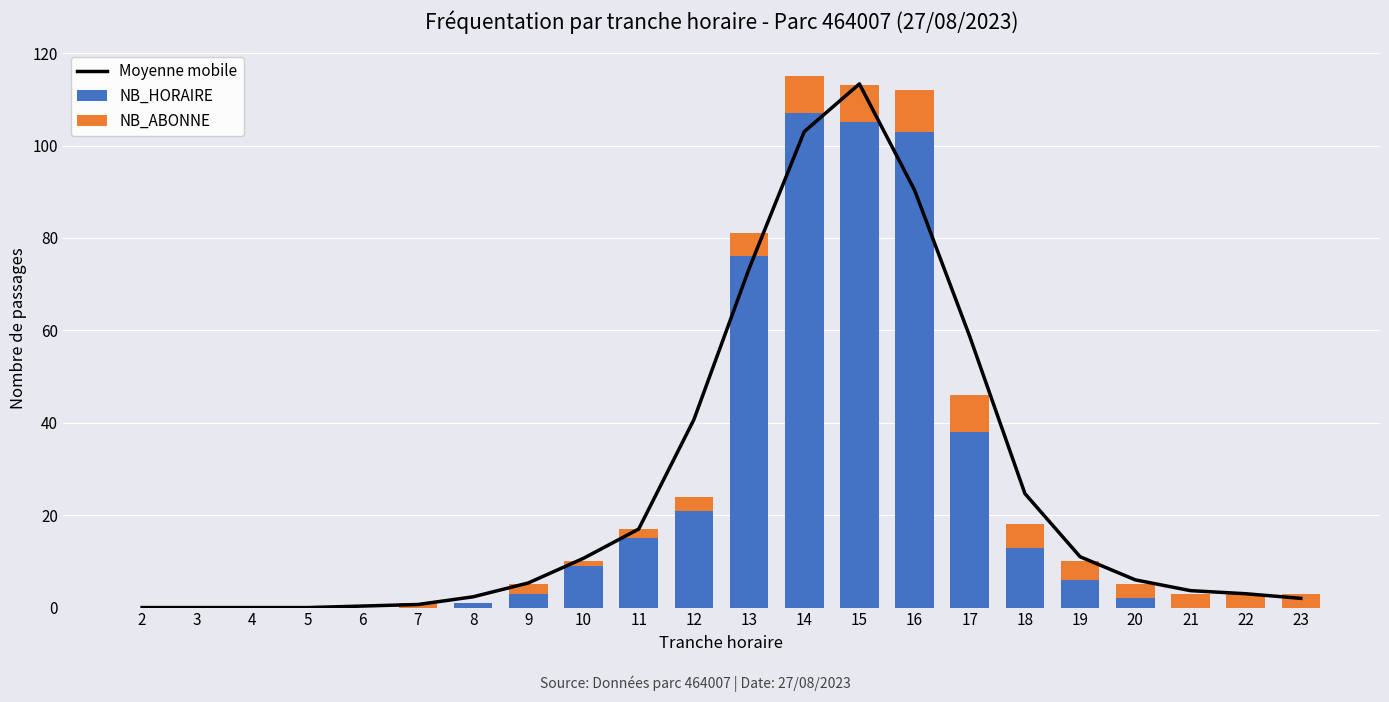

At how many categories does at least one series exceed 44?

5